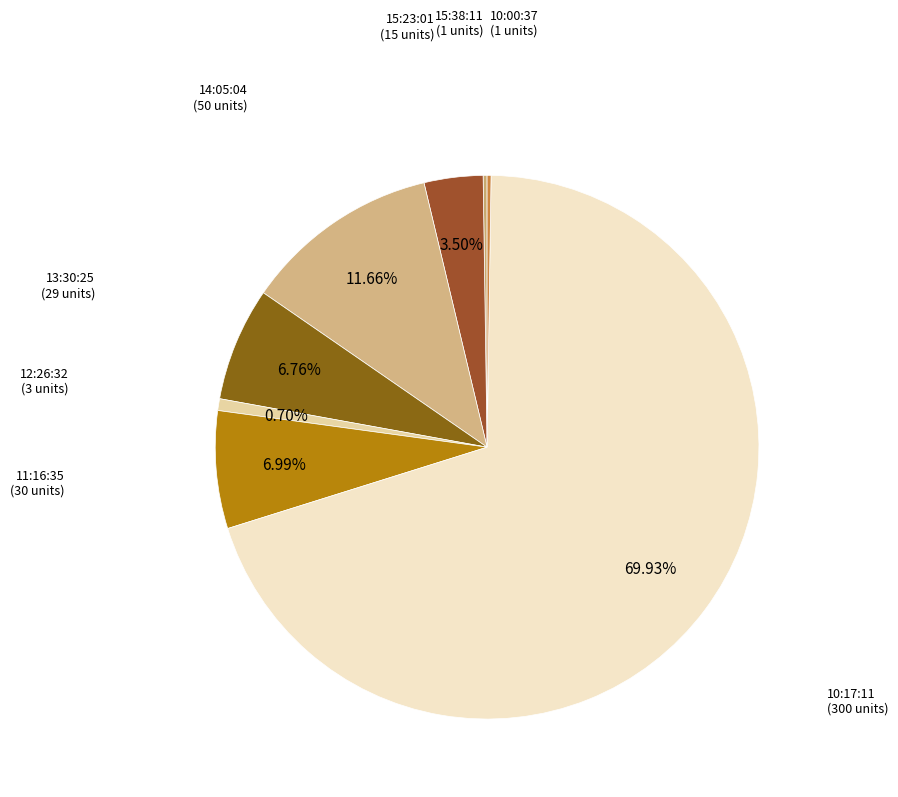

Does 15:23:01 represent more than half of the total?

No